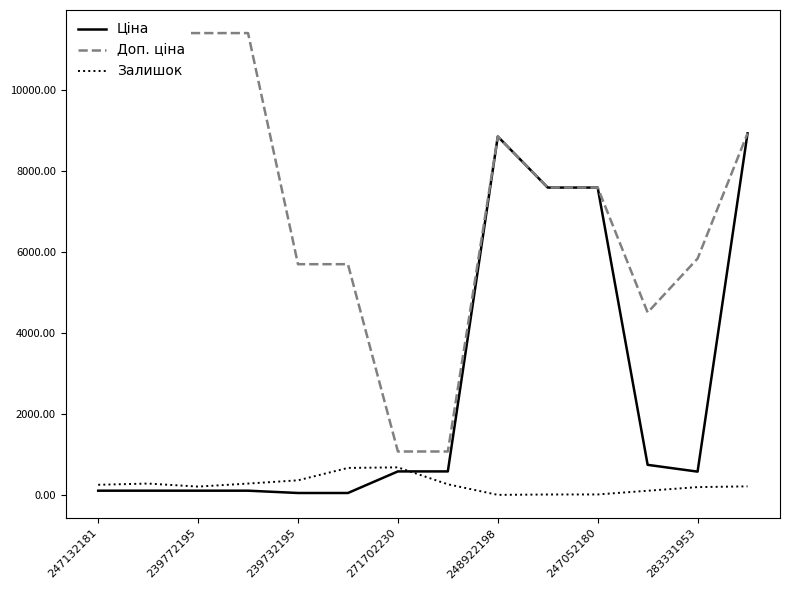

Is it true that Залишок equals 690.0 at 271702230?

True